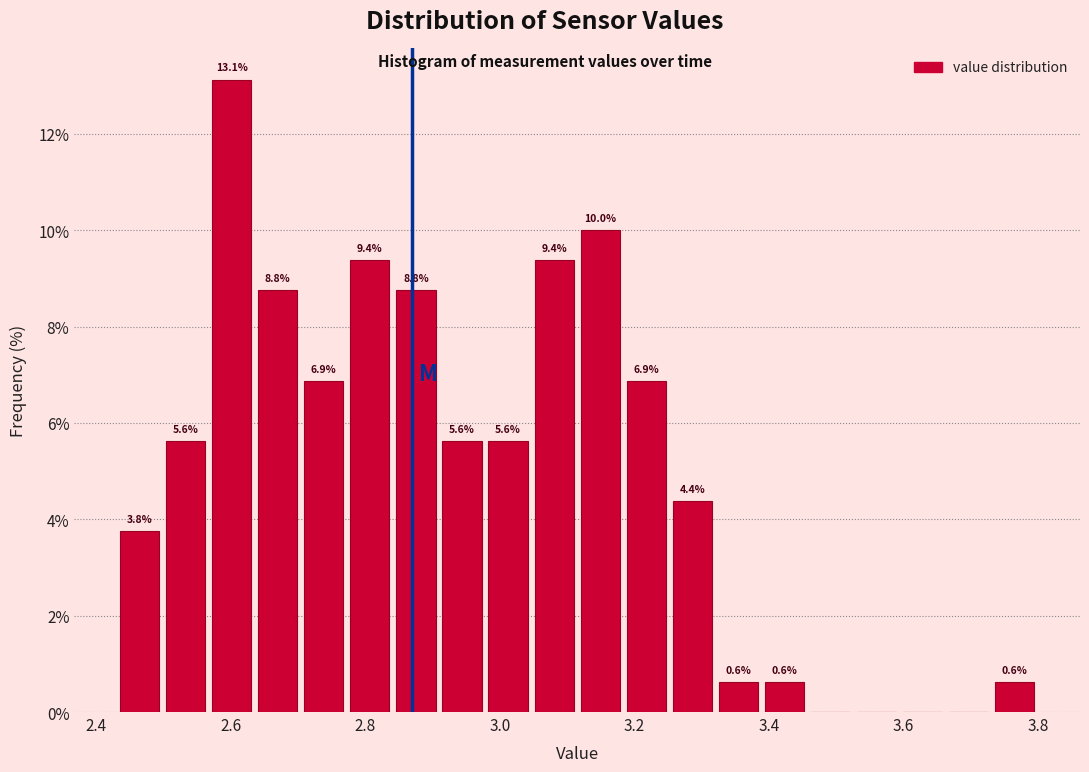

Around what value on the x-axis is the tallest bar? Give the approximate position of its centre, as read against the axis.

2.60